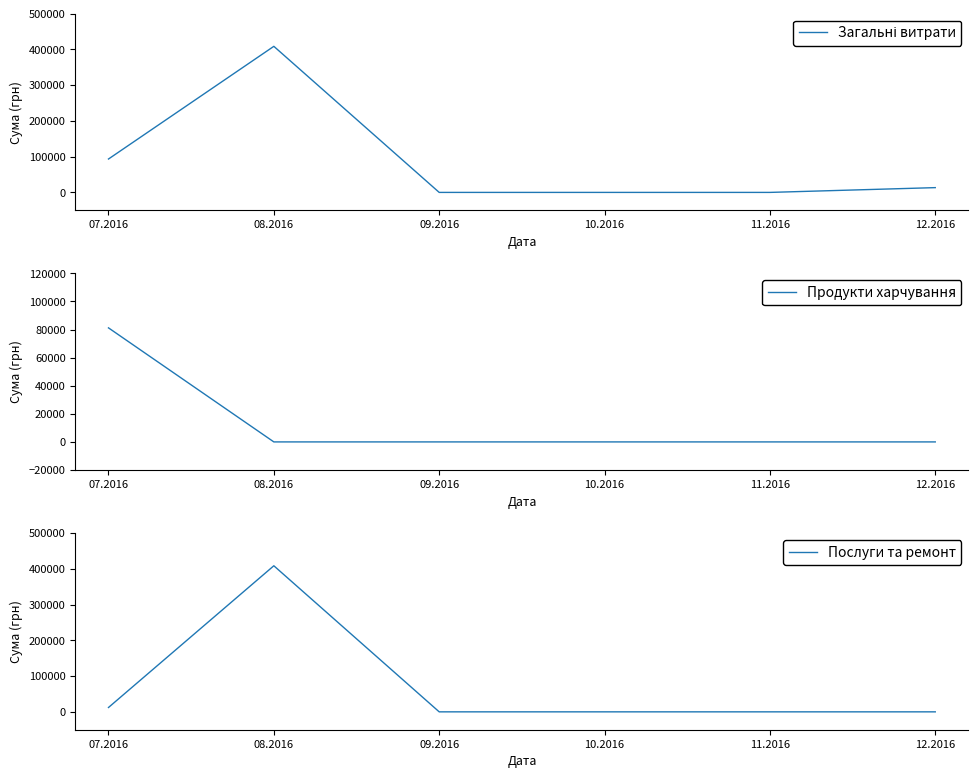

The value of Загальні витрати at 08.2016 is 408627.1. True or false?

True